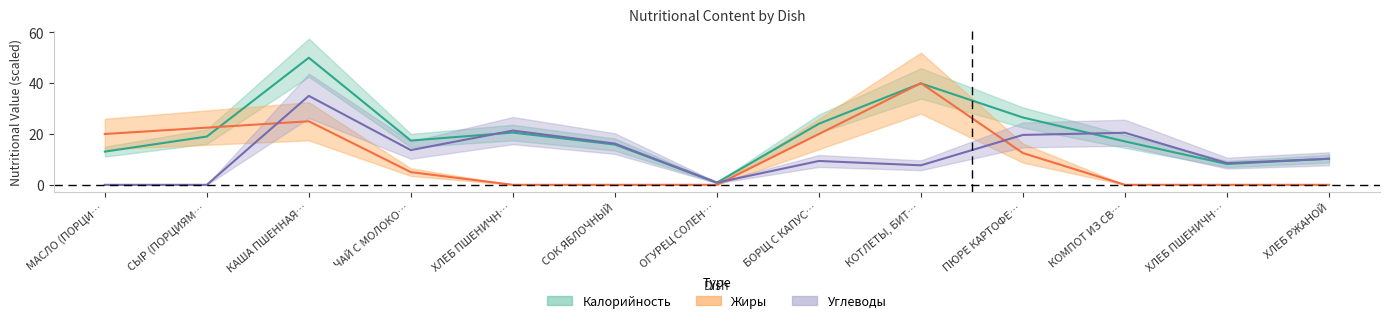

Rank the series by their maximum value, from lowest to highest.

Углеводы, Жиры, Калорийность